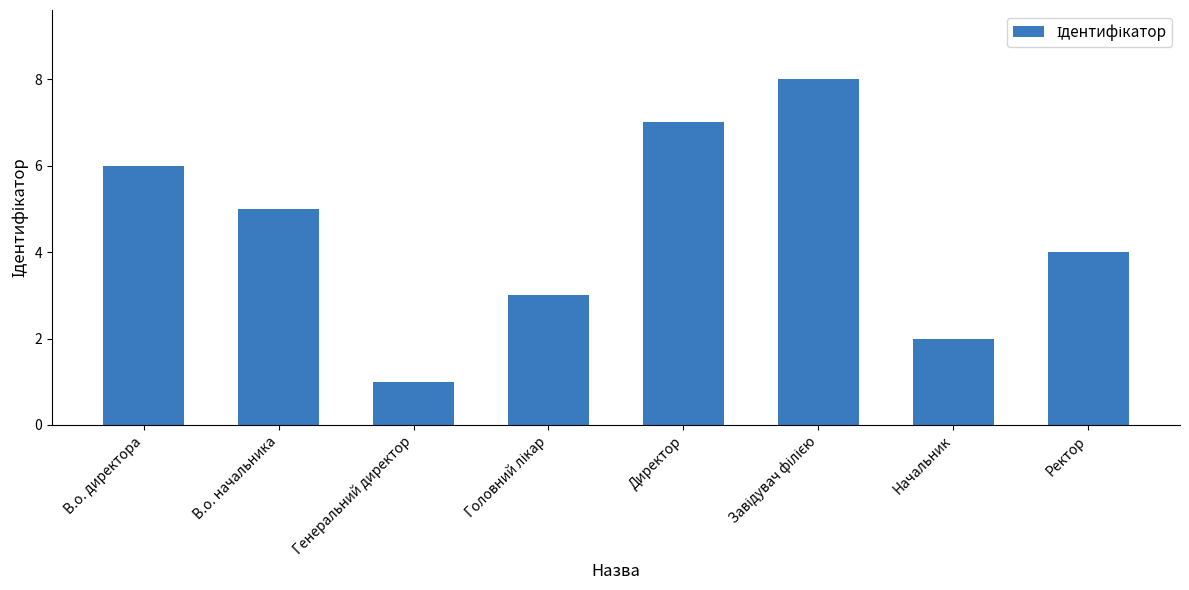

What is the label of the 6th bar from the right?

Генеральний директор